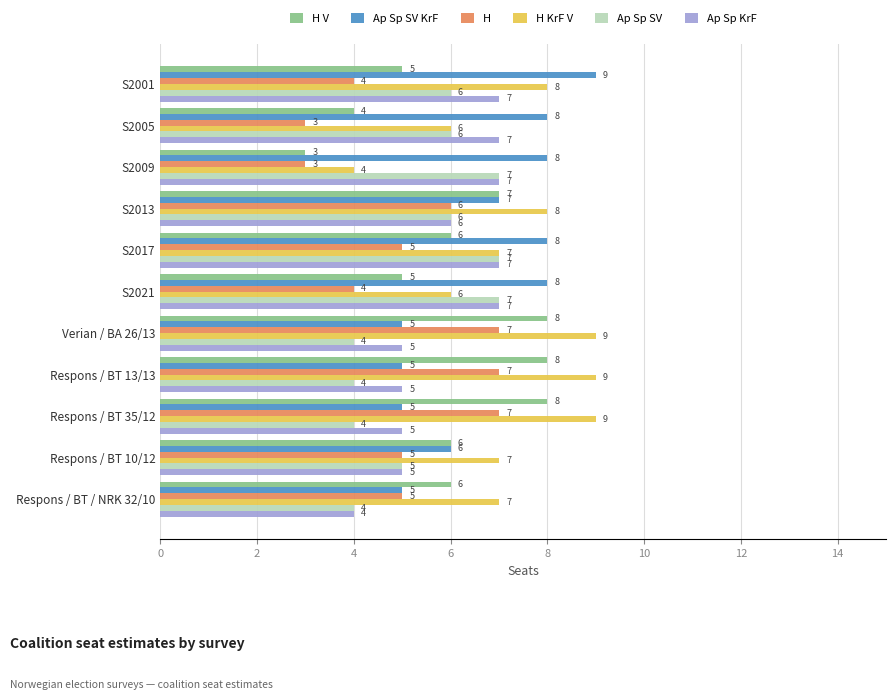

What is the highest value of the Ap Sp SV series?

7